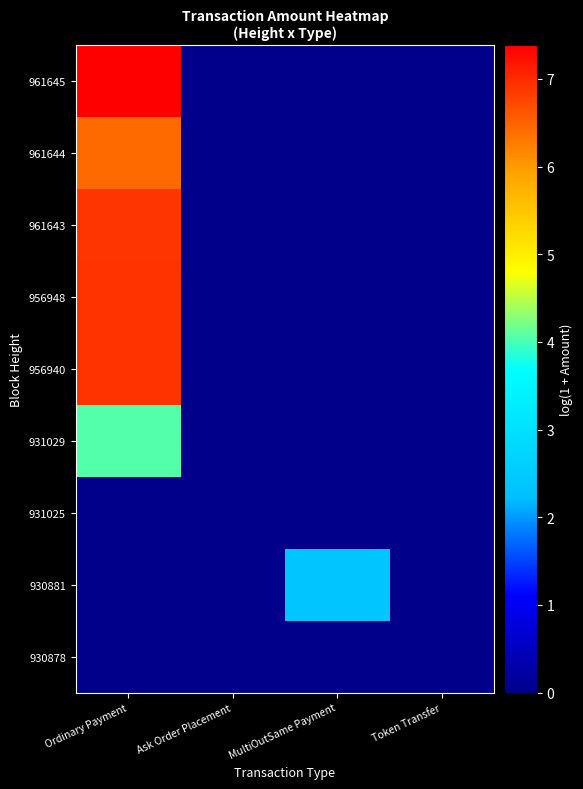

At how many categories does at least one series exceed 5?

1